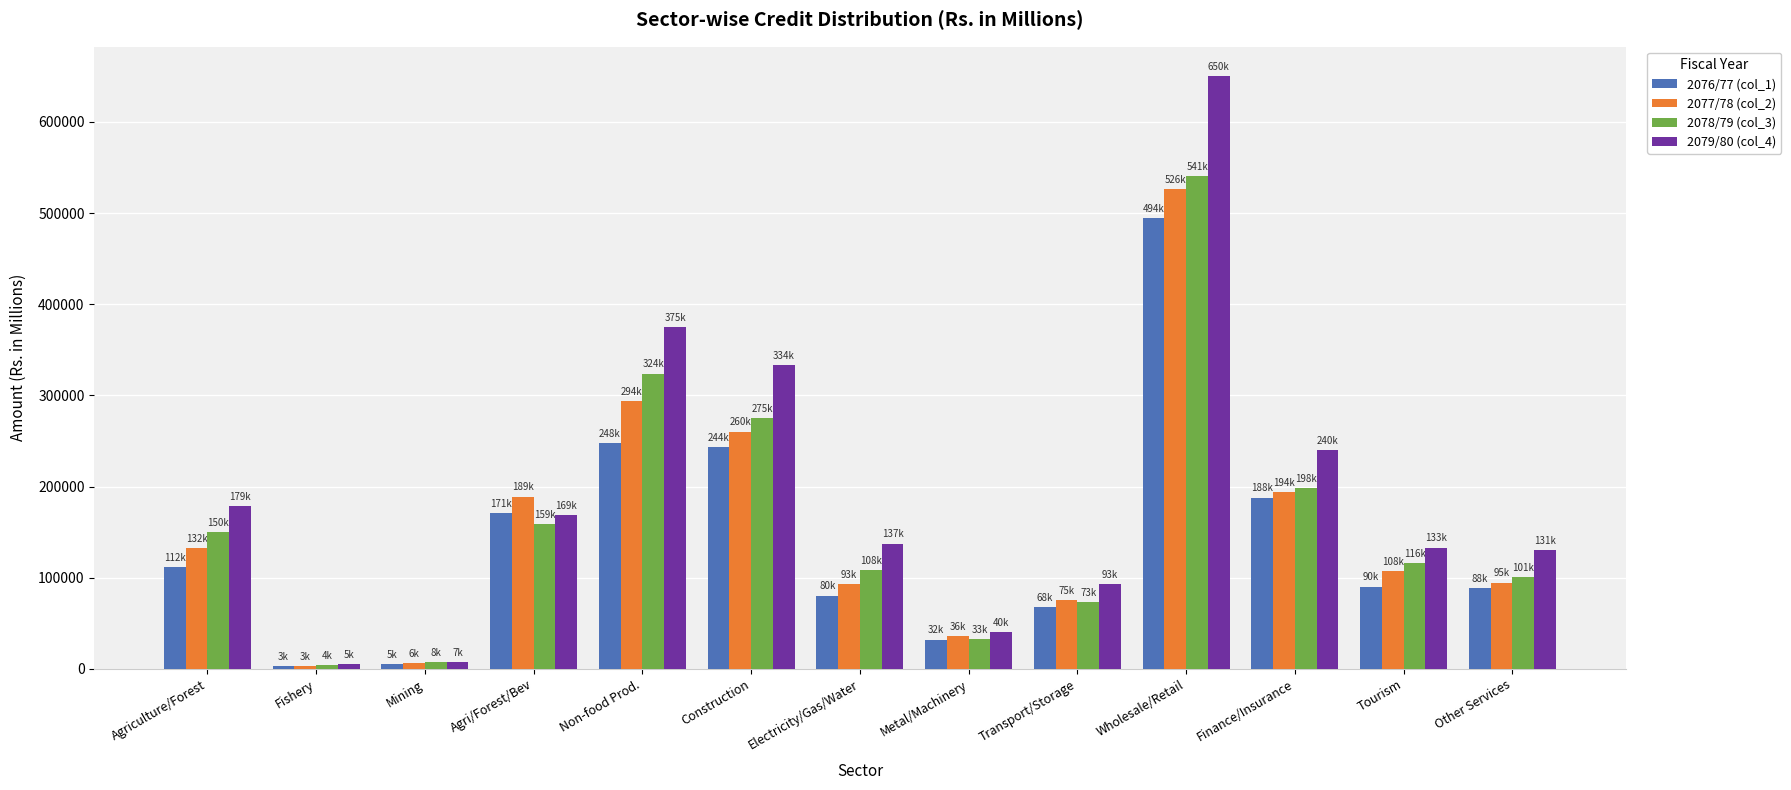

What is the average value of the 2077/78 (col_2) series?

154697.9